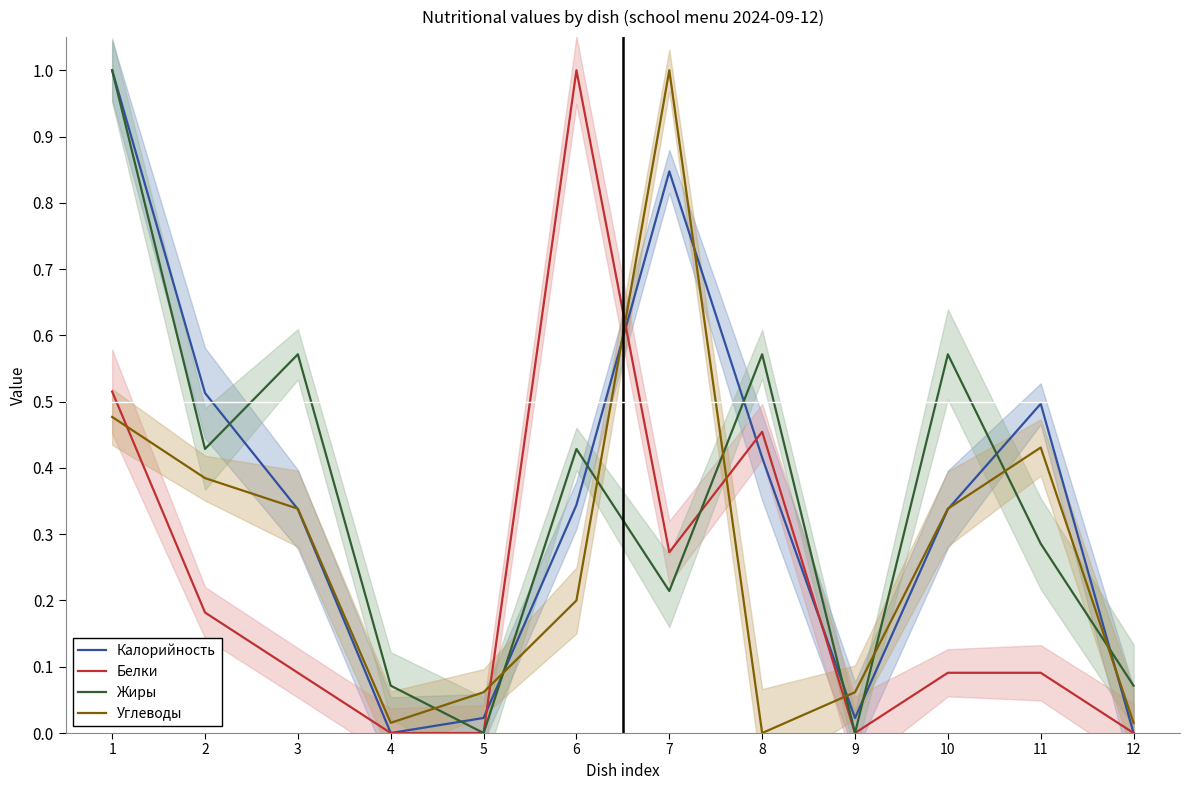

True or false: Жиры has more than 0 points higher than both neighbors.

True